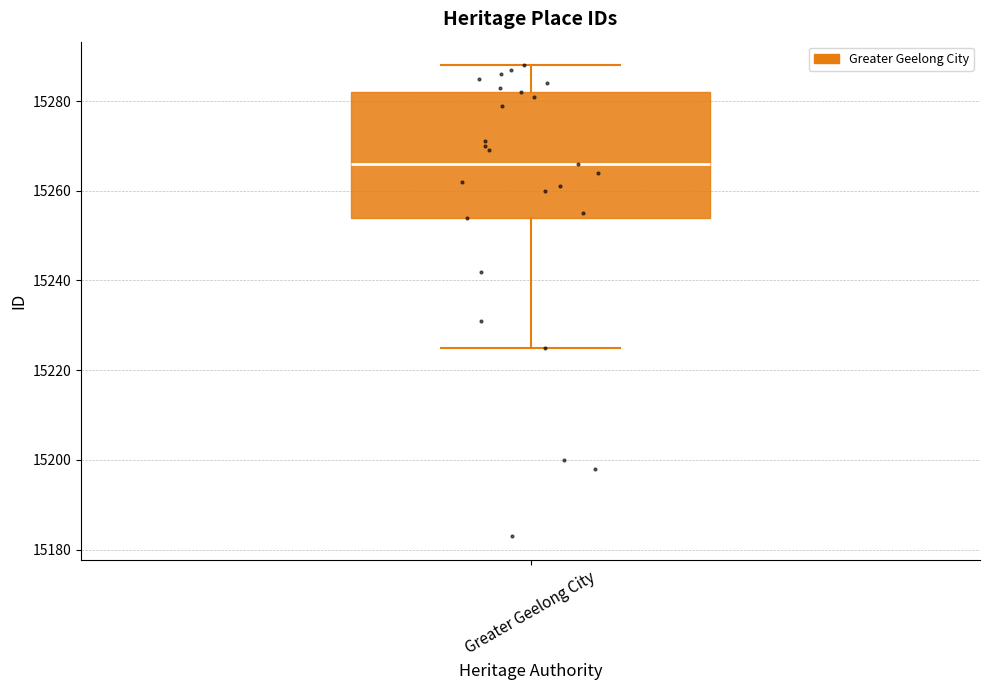

Where does the upper whisker of the box for Greater Geelong City end on the y-axis? The values are not printed on the chart, so give them approximately, as read against the axis.

15288